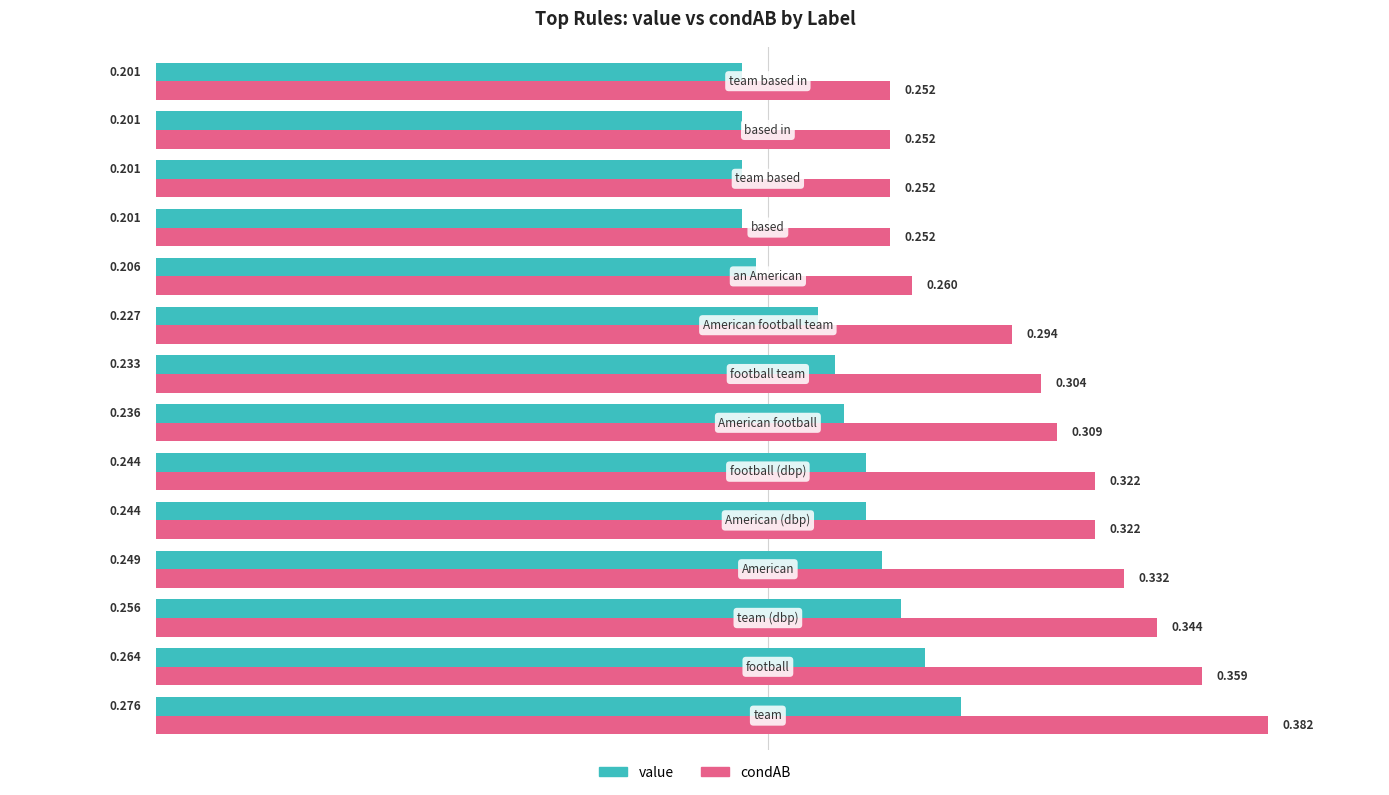

Rank the series by their maximum value, from highest to lowest.

condAB, value